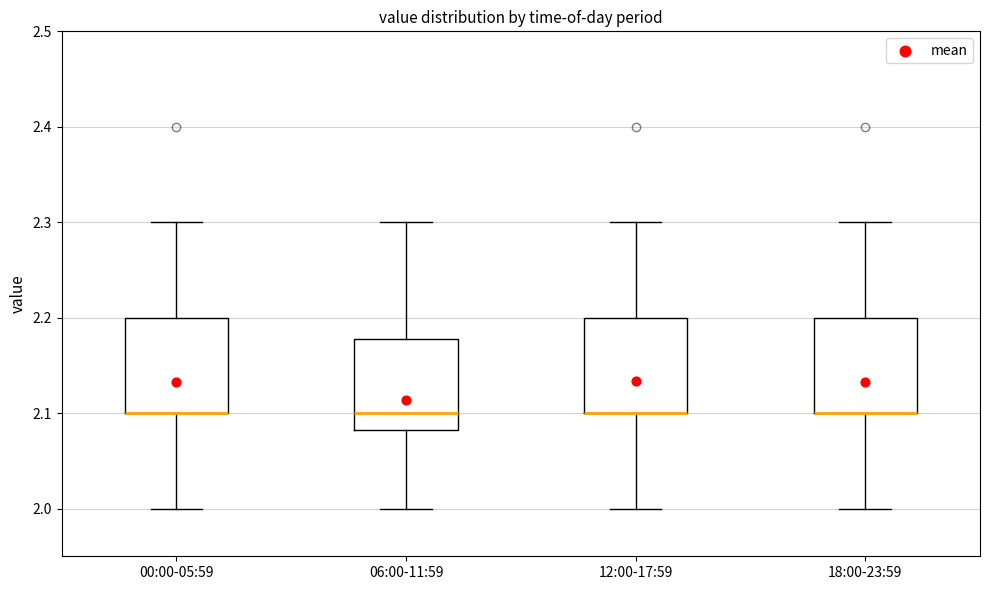

Where does the upper whisker of the box for 06:00-11:59 end on the y-axis? The values are not printed on the chart, so give them approximately, as read against the axis.

2.30